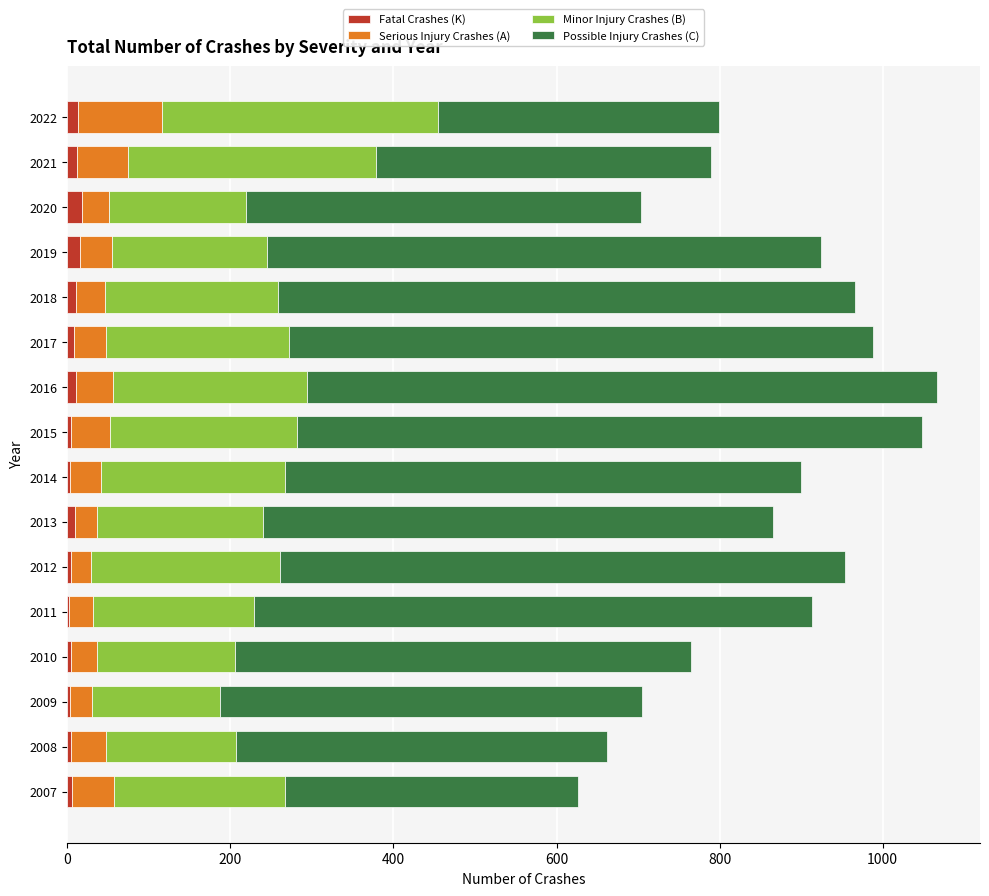

The Fatal Crashes (K) series shows 15 at 2019. True or false?

True